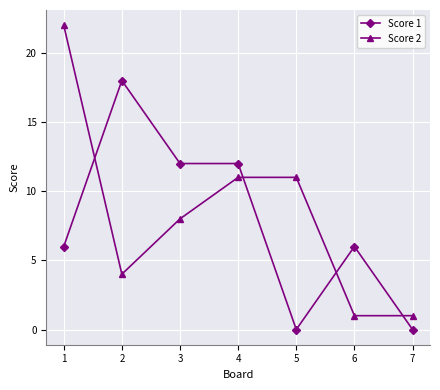

What is the total value across all series at 5?

11